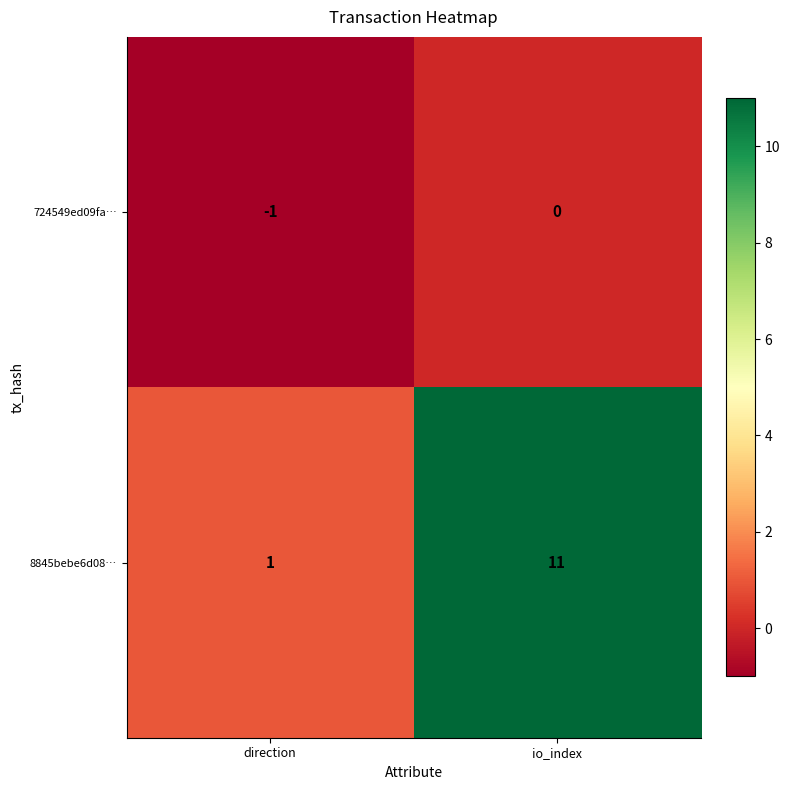

At how many categories does at least one series exceed 2?

1